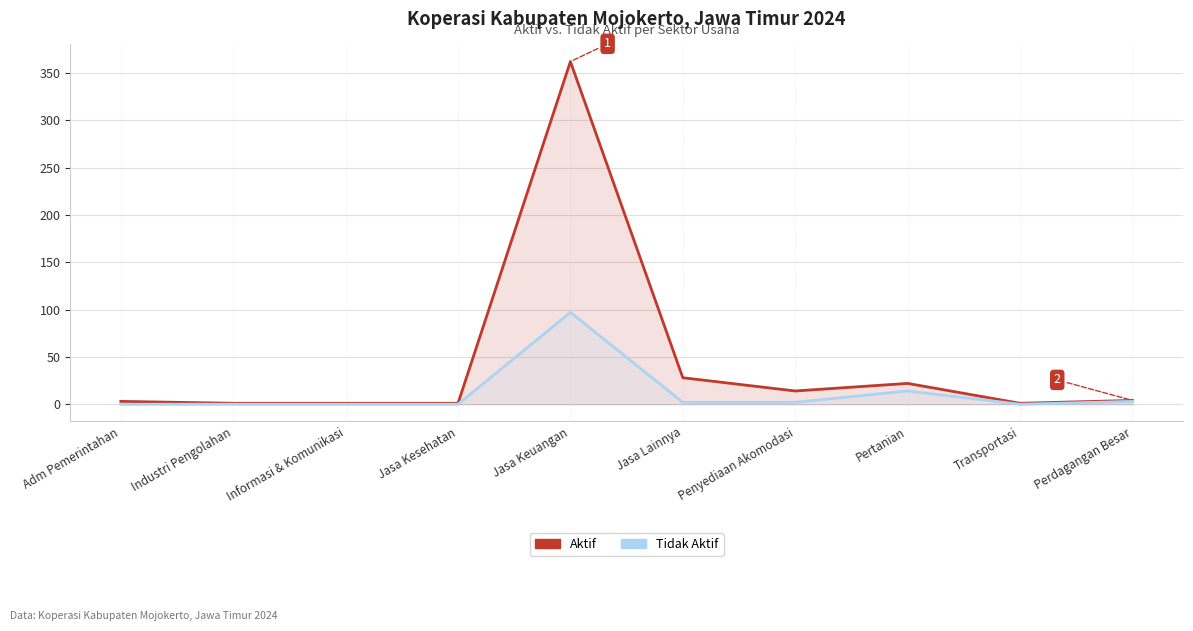

True or false: Aktif and Tidak Aktif cross at least once.

False